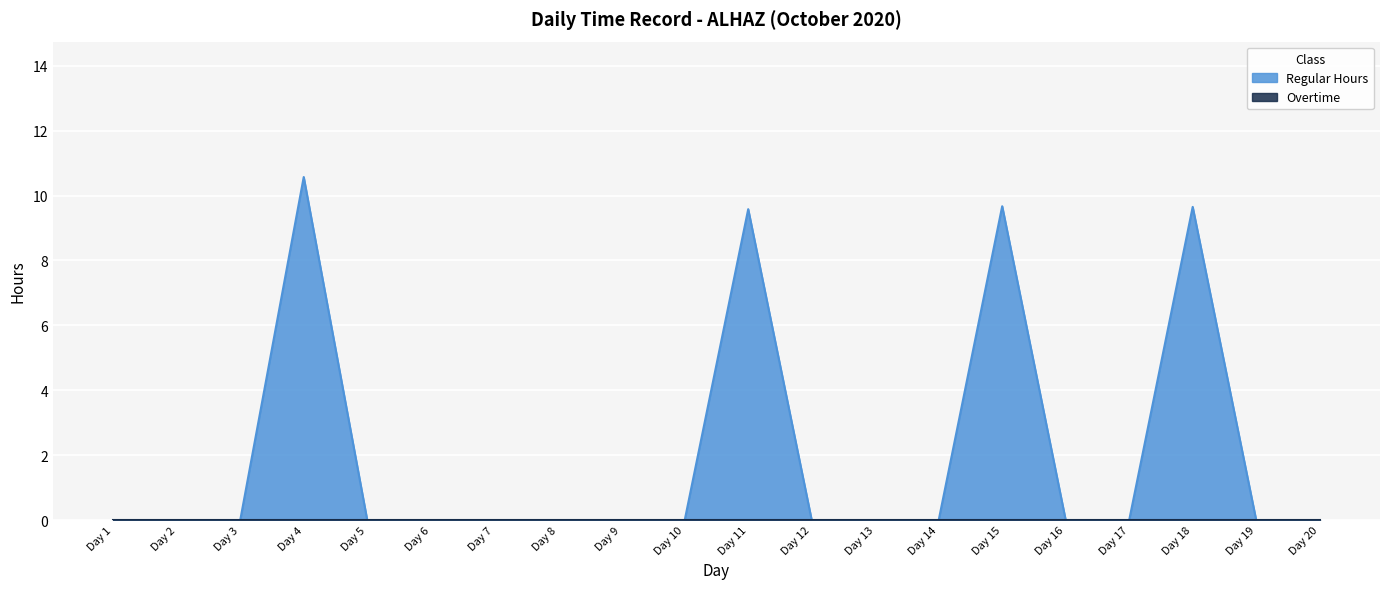

Reading left to right, extract all data points from this chart.

0.0	0.0	0.0	10.6	0.0	0.0	0.0	0.0	0.0	0.0	9.6	0.0	0.0	0.0	9.7	0.0	0.0	9.7	0.0	0.0